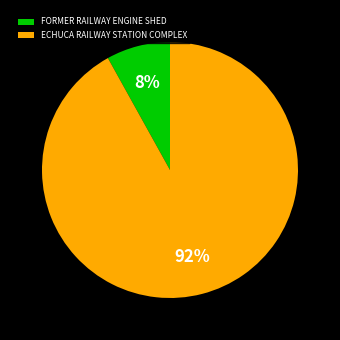

True or false: FORMER RAILWAY ENGINE SHED accounts for 3% of the total.

False